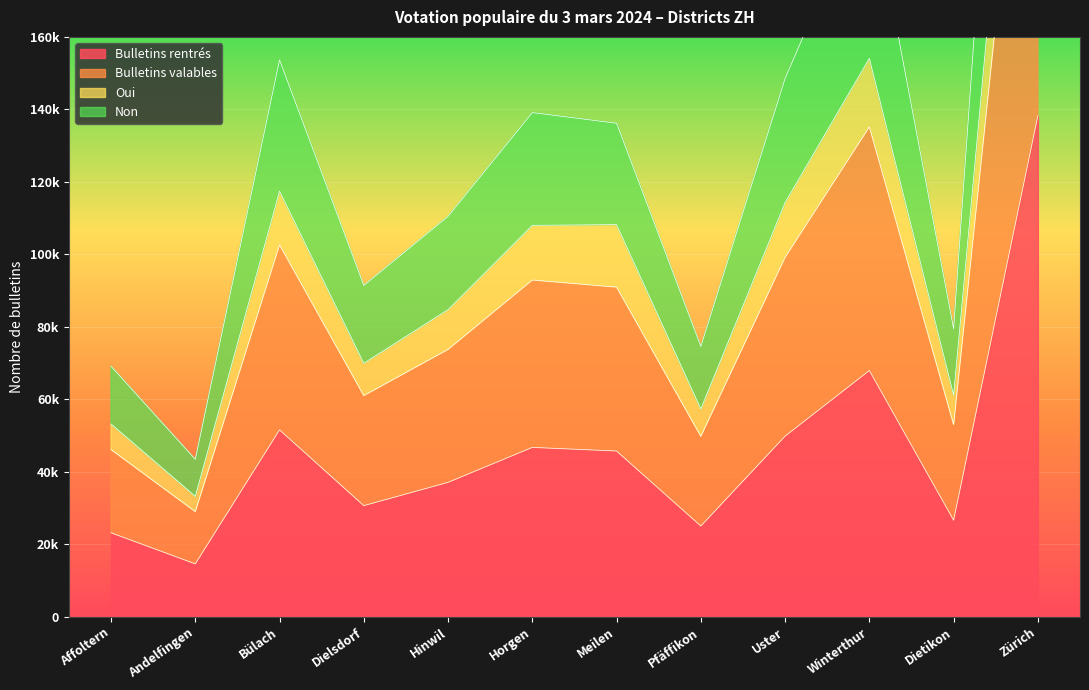

Which label corresponds to the smallest value in the chart?

Andelfingen